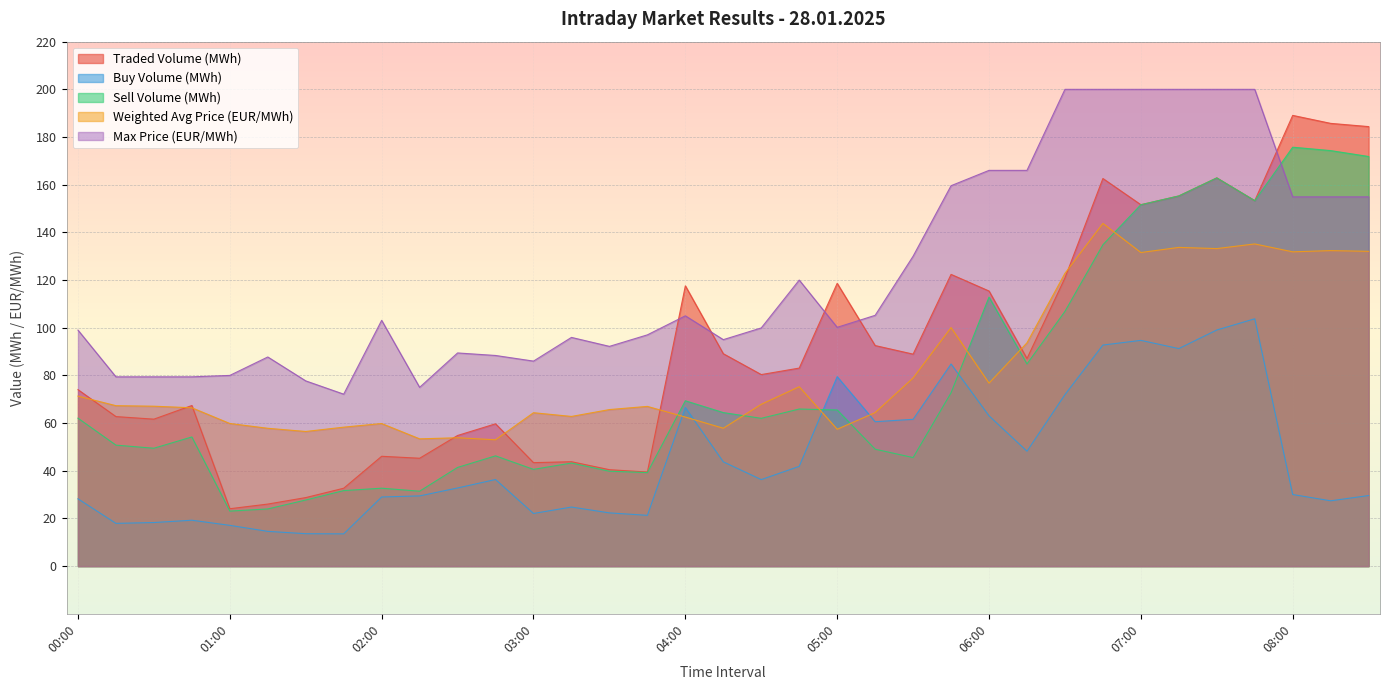

What is the sum of the Max Price (EUR/MWh) values at 04:45 and 02:15?

195.0